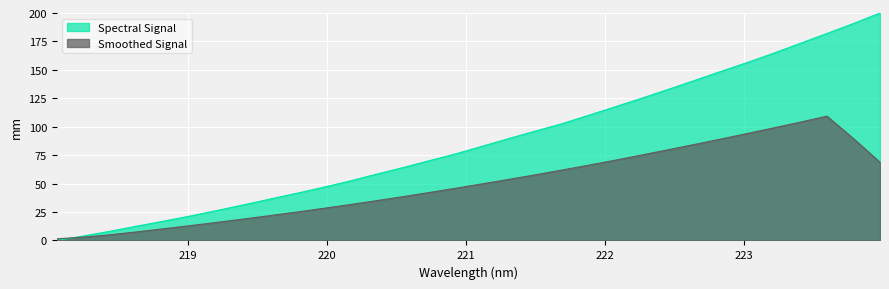

Which category has the highest value across all series?

223.9802